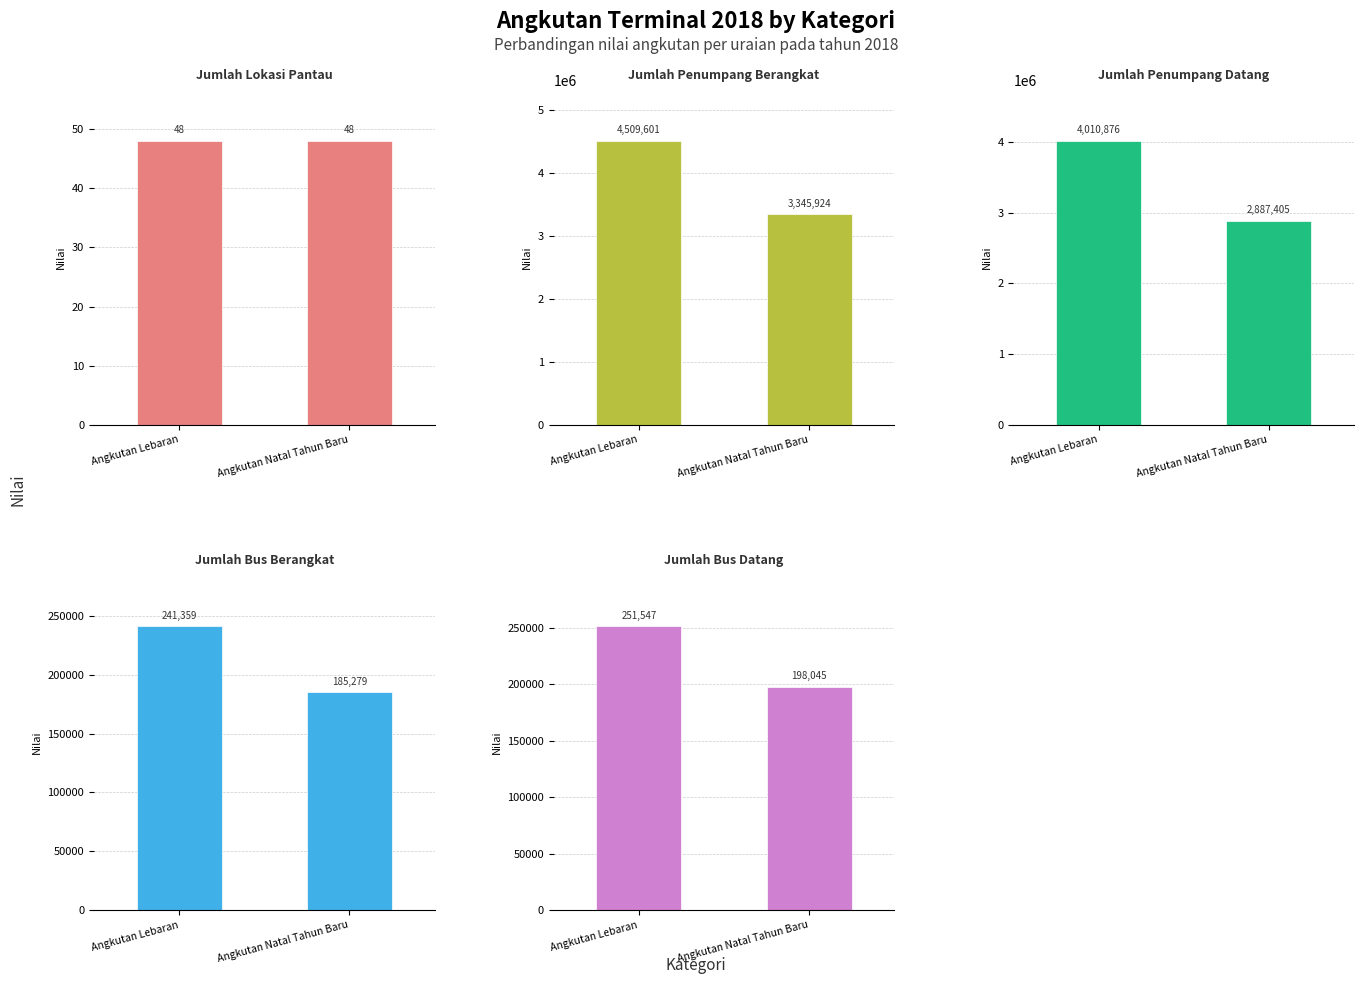

Is it true that Jumlah Penumpang Berangkat equals 5928616 at Angkutan Lebaran?

False